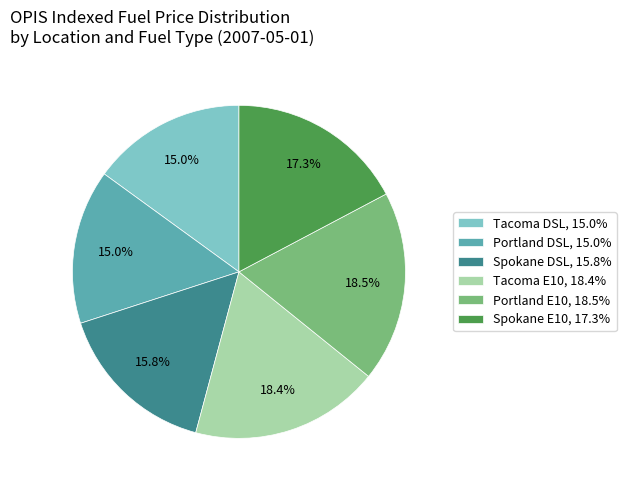

Approximately how many times larger is the value at Tacoma DSL, 15.0% compared to Portland DSL, 15.0%?

1.0